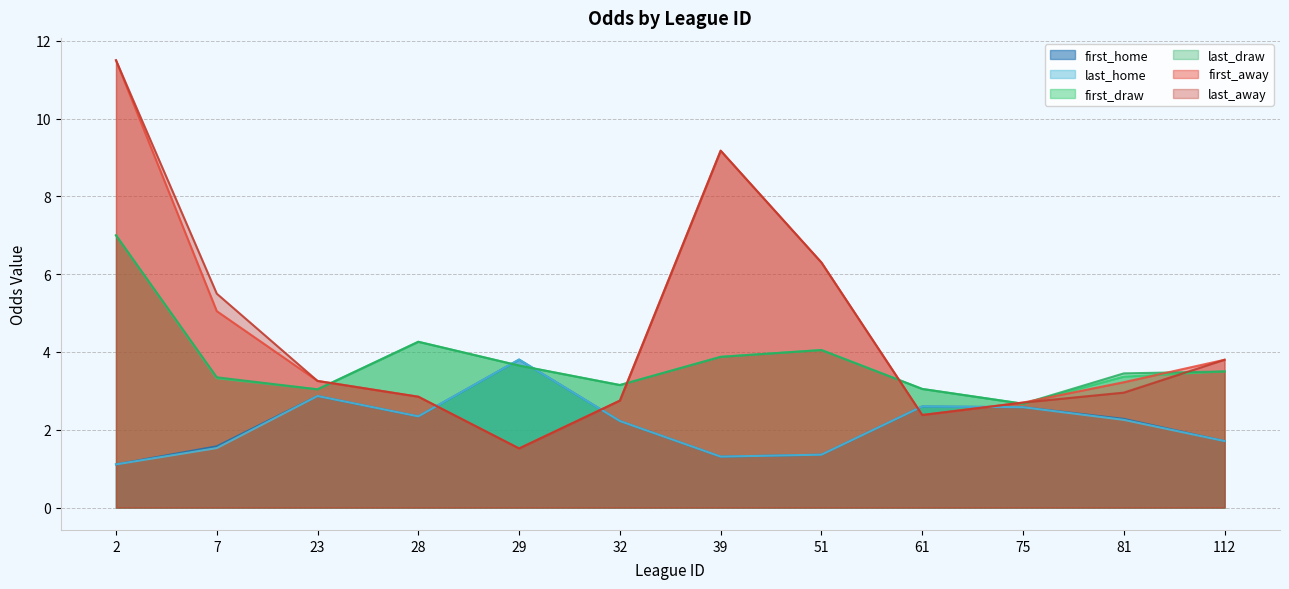

Between 2 and 39, which series saw the biggest shift?

first_draw